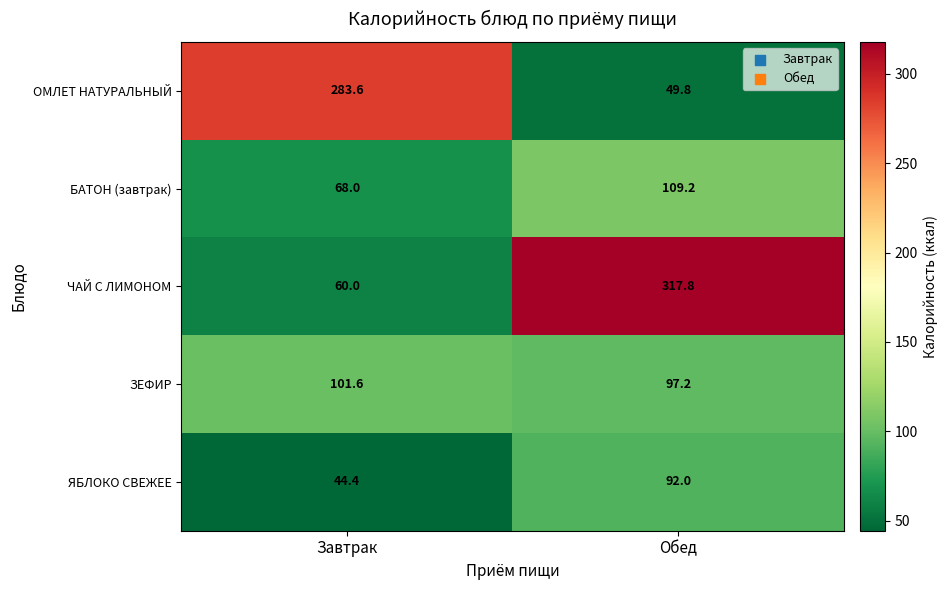

Between Завтрак and Обед, which series saw the biggest shift?

ЧАЙ С ЛИМОНОМ